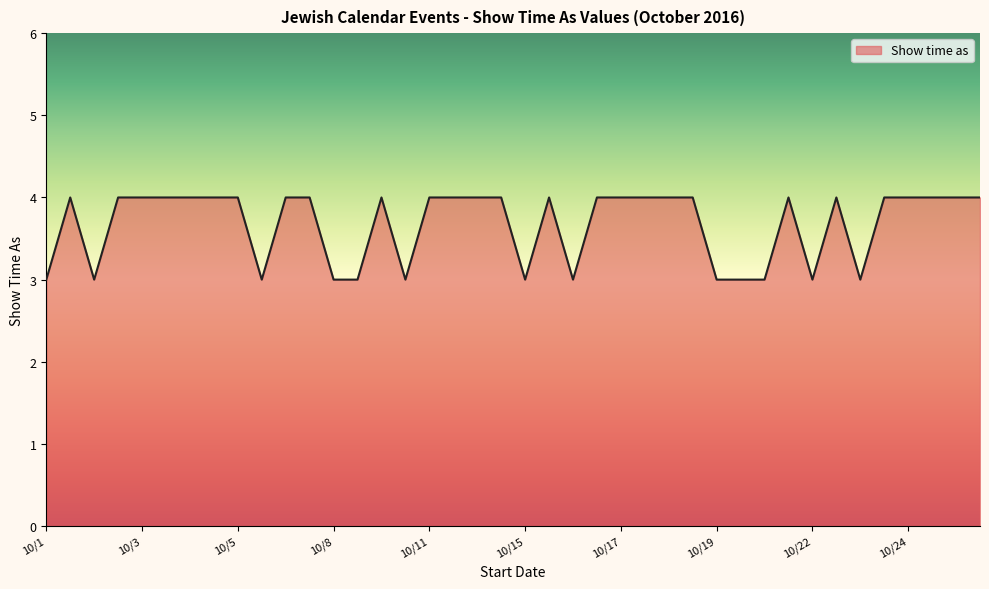

What is the greatest value displayed?

4